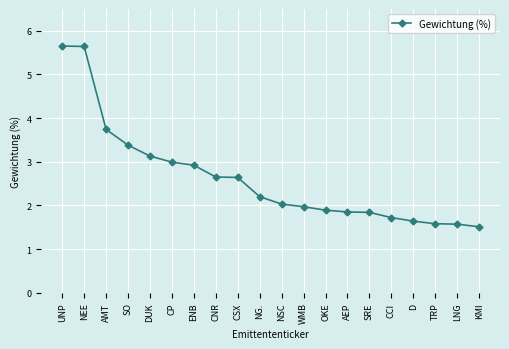

What is the value of the 2nd point from the left?

5.6